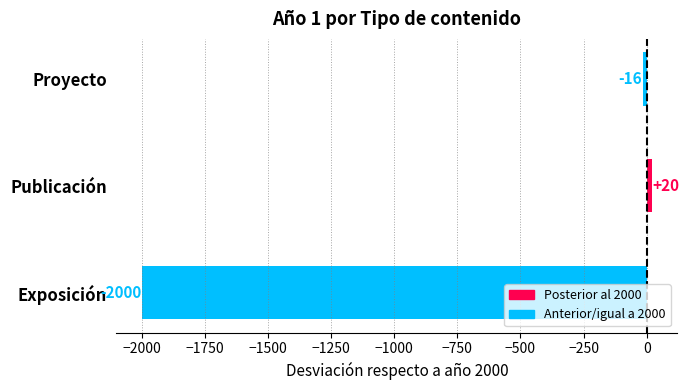

Rank the categories by value from highest to lowest.

Publicación, Proyecto, Exposición